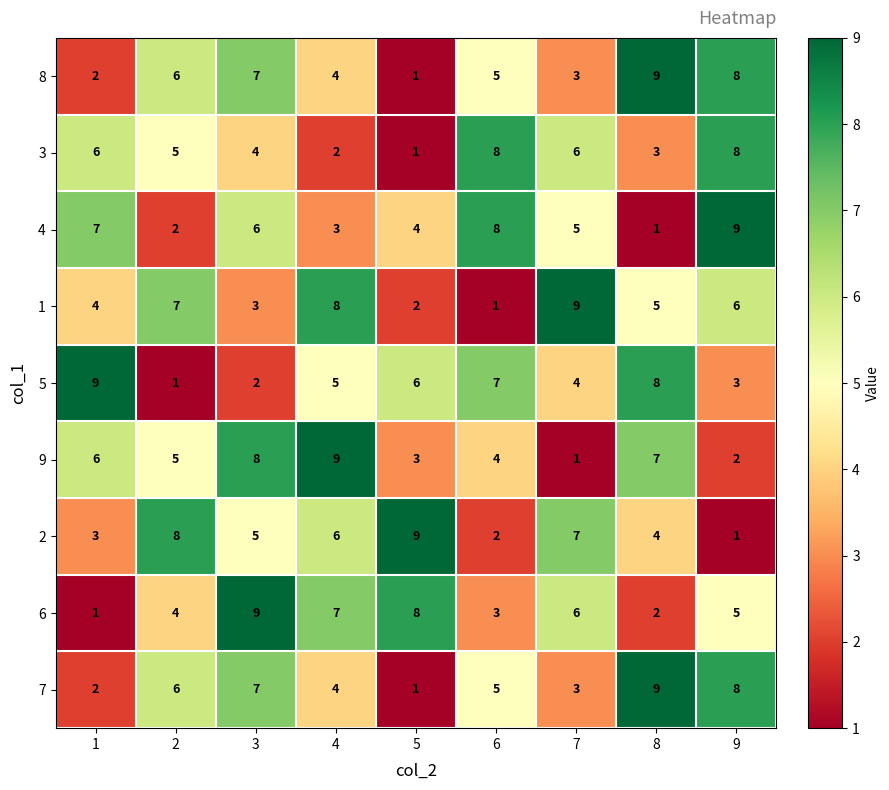

What is the sum of all 4 values?

45